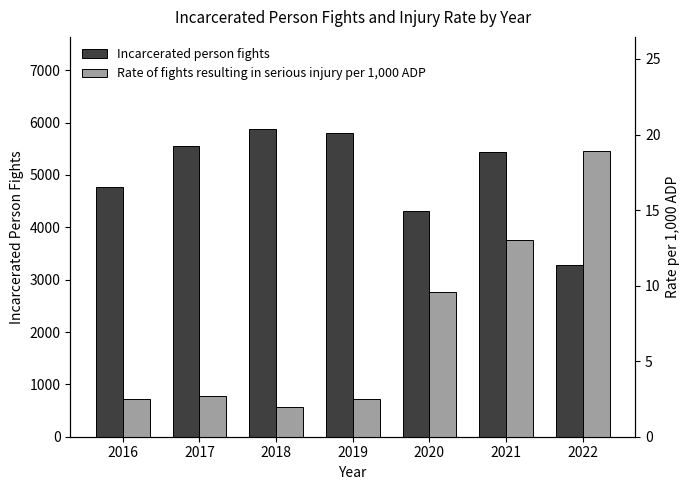

Which category has the lowest value in the Rate of fights resulting in serious injury per 1,000 ADP series?

2018